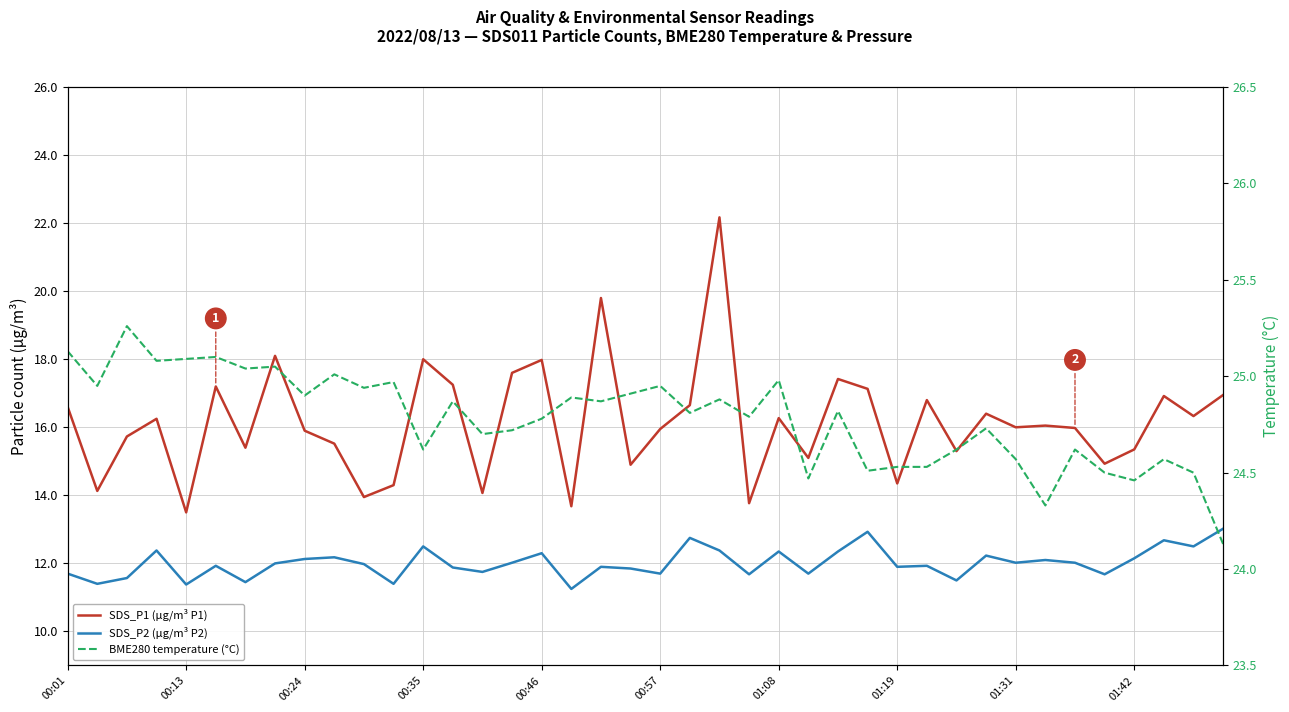

What is the spread (max minus min) of values at 11?

13.6